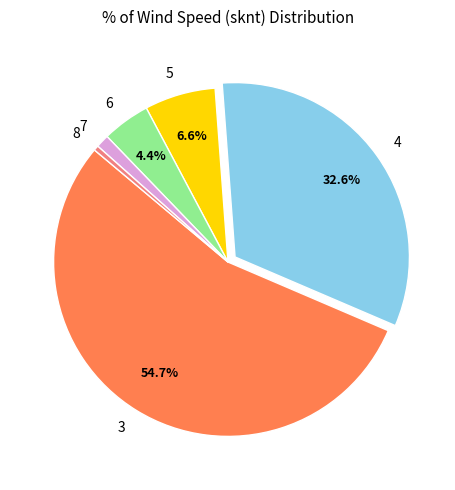

Is the sum of 3 and 4 greater than half?

Yes